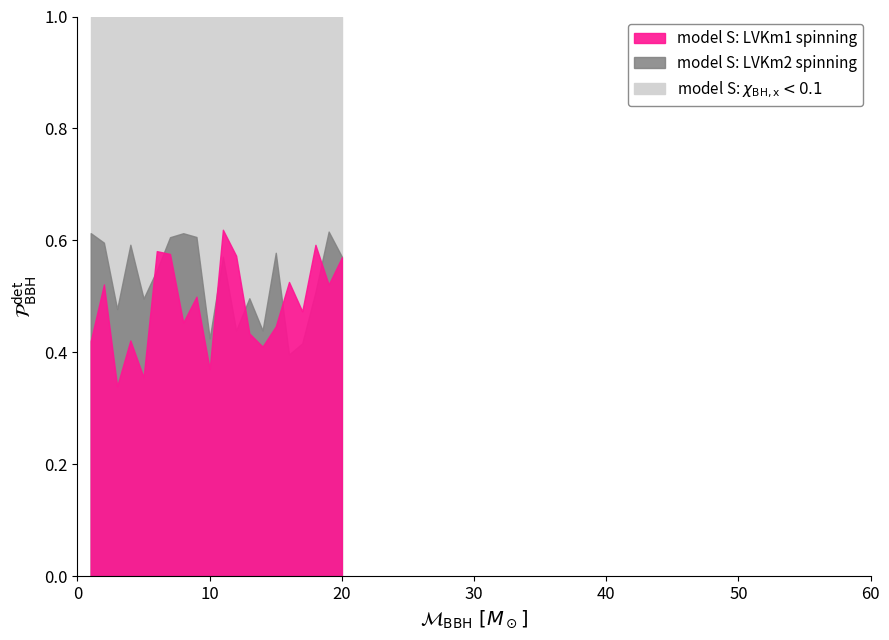

The model S: LVKm2 spinning series shows 0.4 at 10. True or false?

True